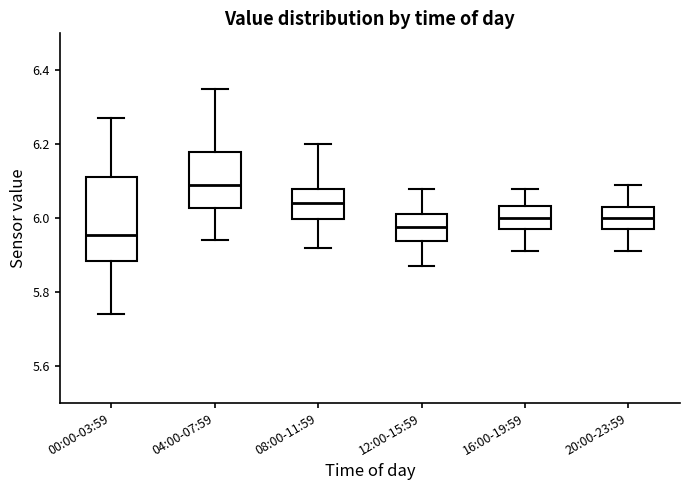

Where does the lower whisker of the box for 08:00-11:59 end on the y-axis? The values are not printed on the chart, so give them approximately, as read against the axis.

5.92